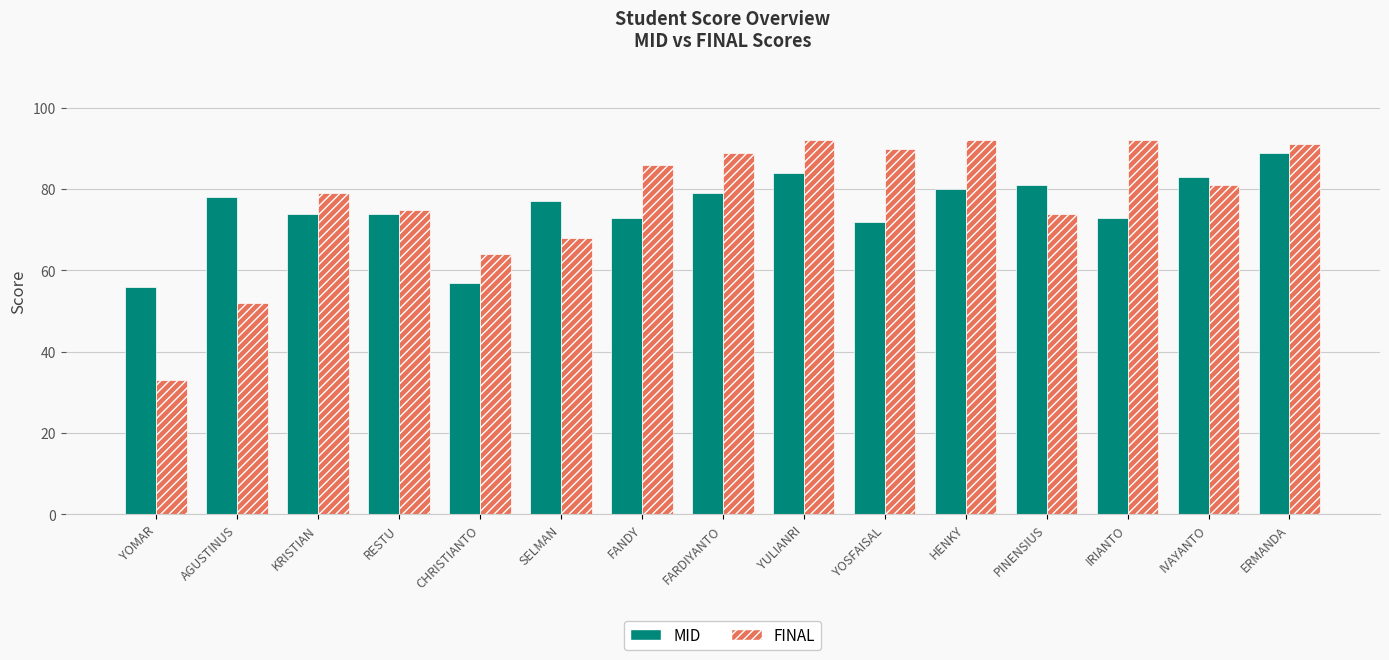

How many values in the MID series are below 77?

7